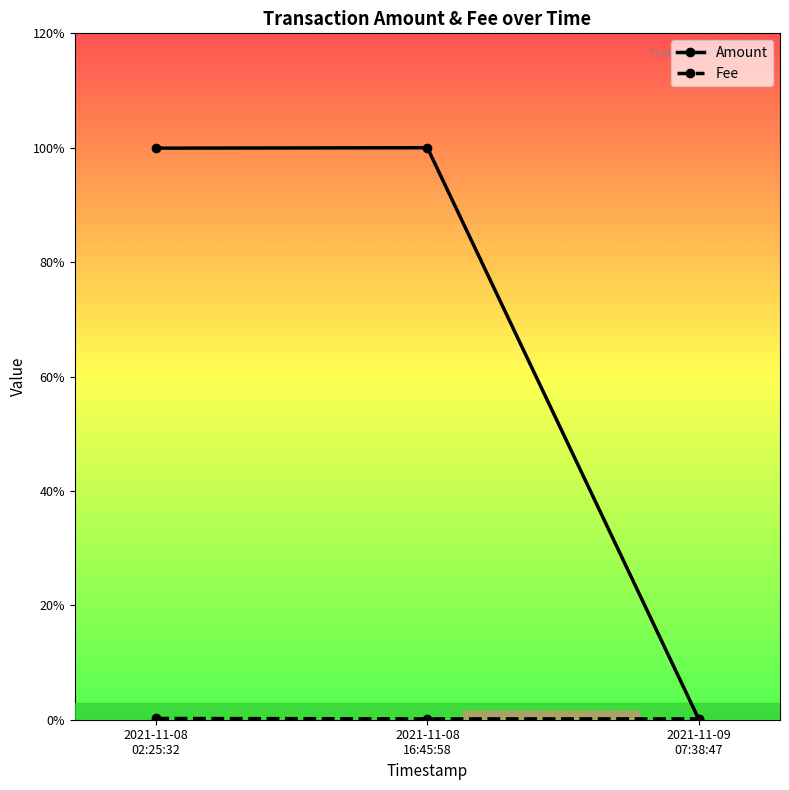

Where is Amount nearest to the value 5?

2021-11-09
07:38:47